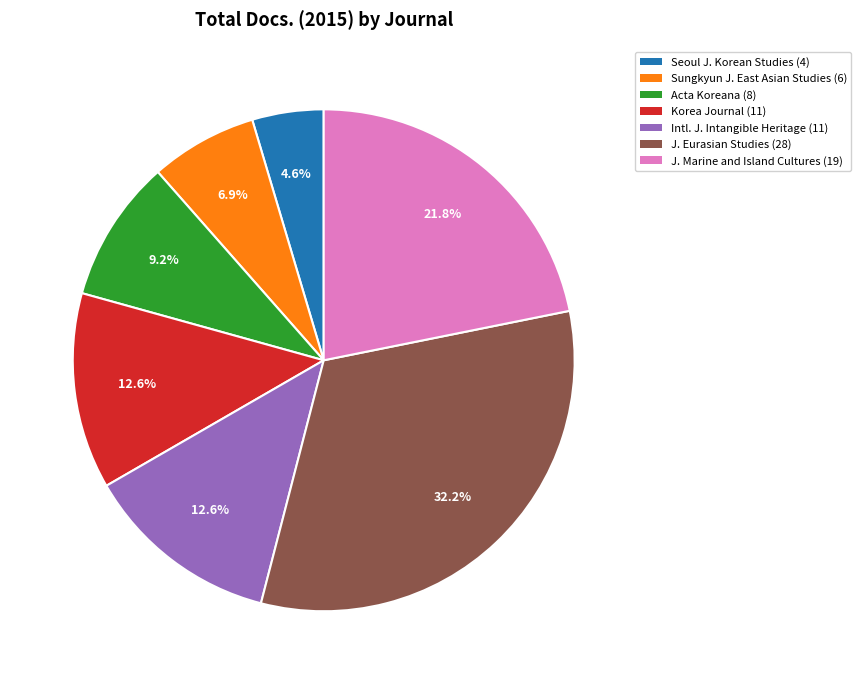

Is there a majority slice in this chart?

No